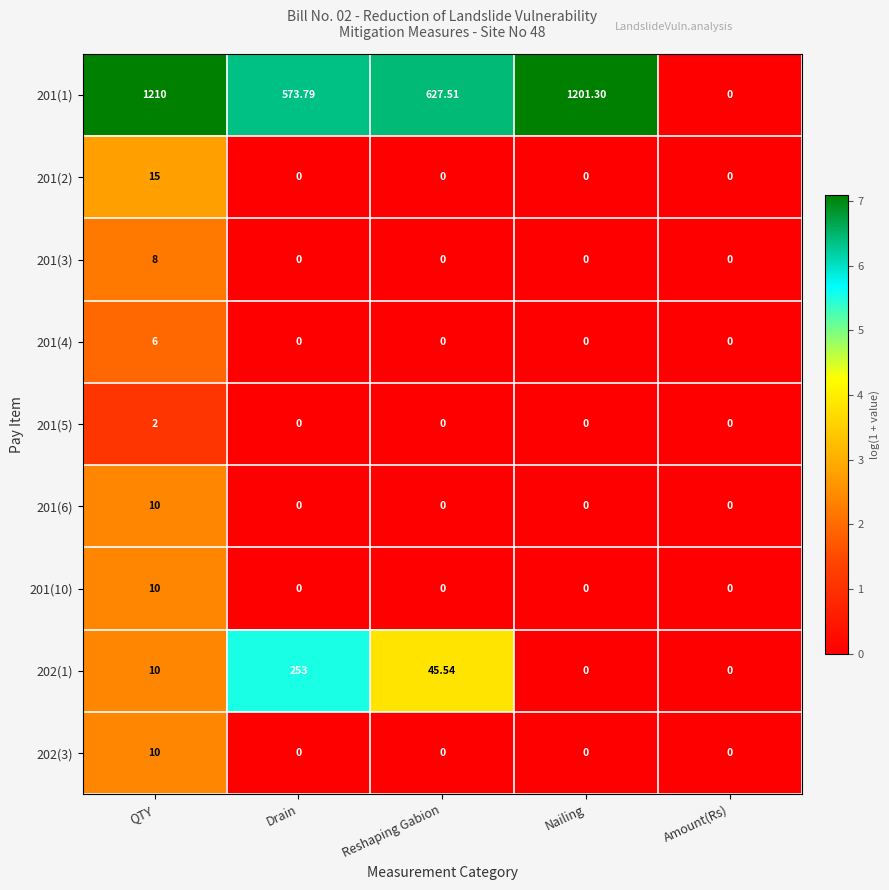

Which category has the highest value in the 201(1) series?

QTY